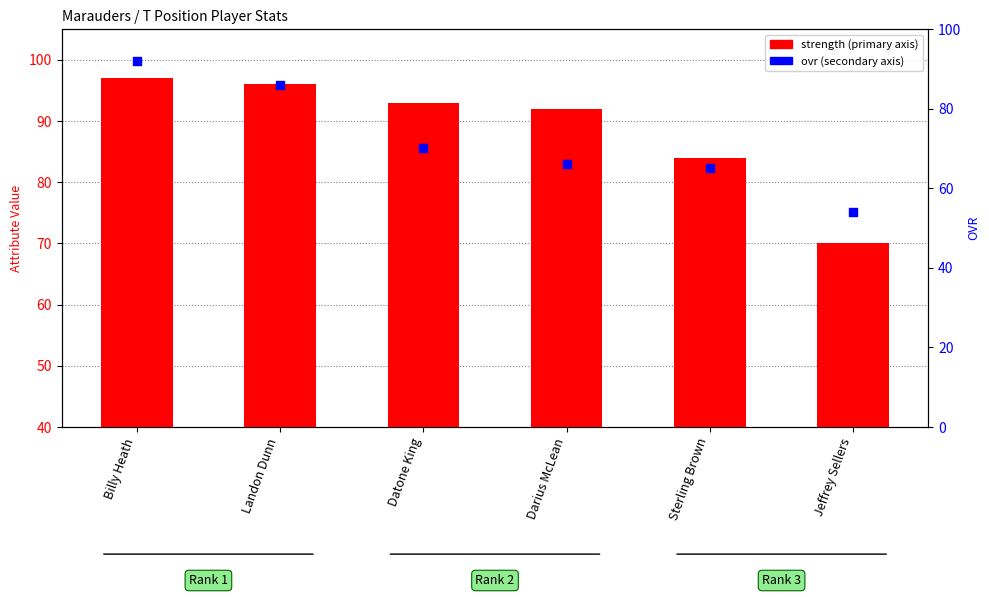

Is the value of ovr (secondary) at Jeffrey Sellers greater than the value of strength (primary) at Darius McLean?

No